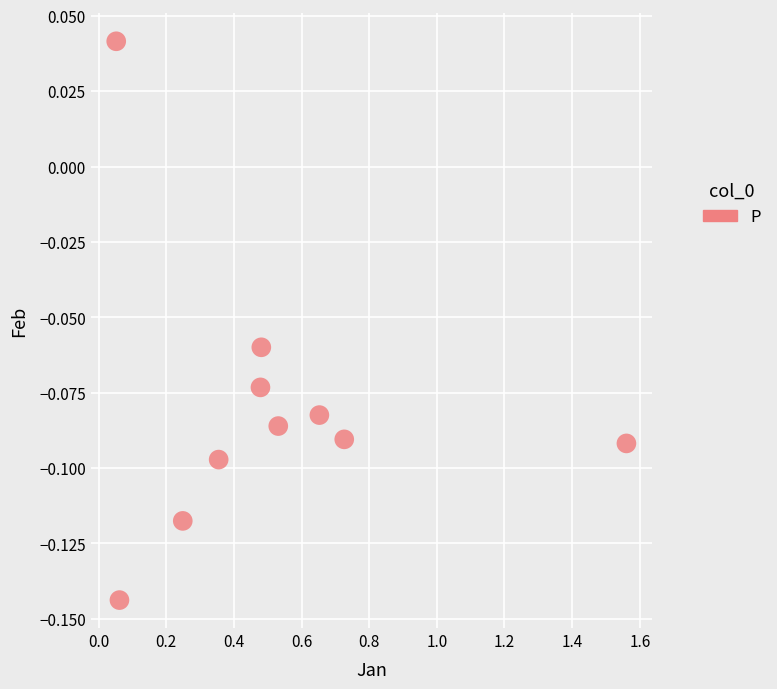

What is the range of X values (max minus min)?

1.5